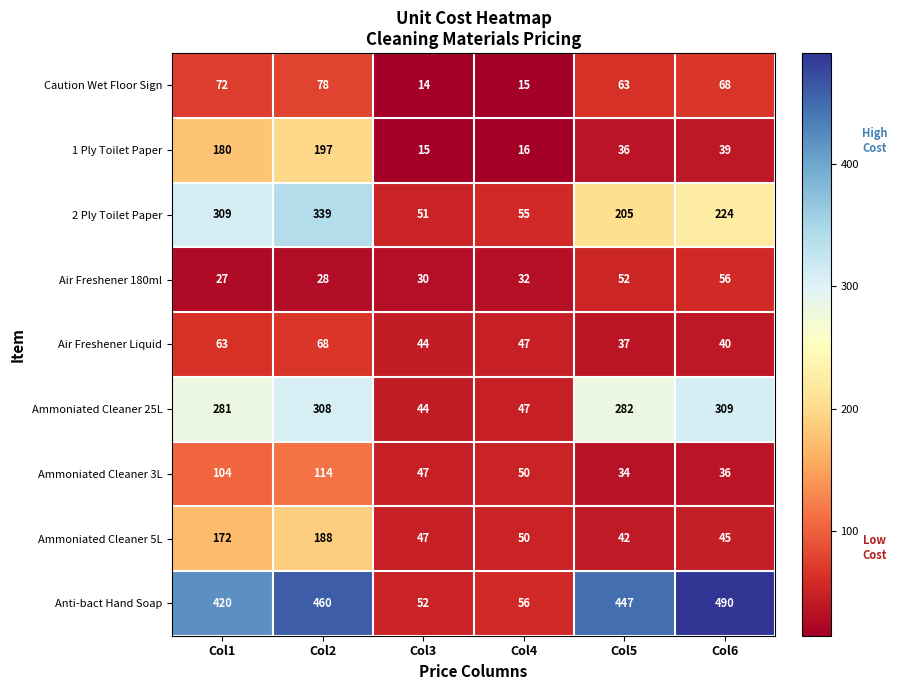

What is the difference between the highest and lowest values at Col2?

432